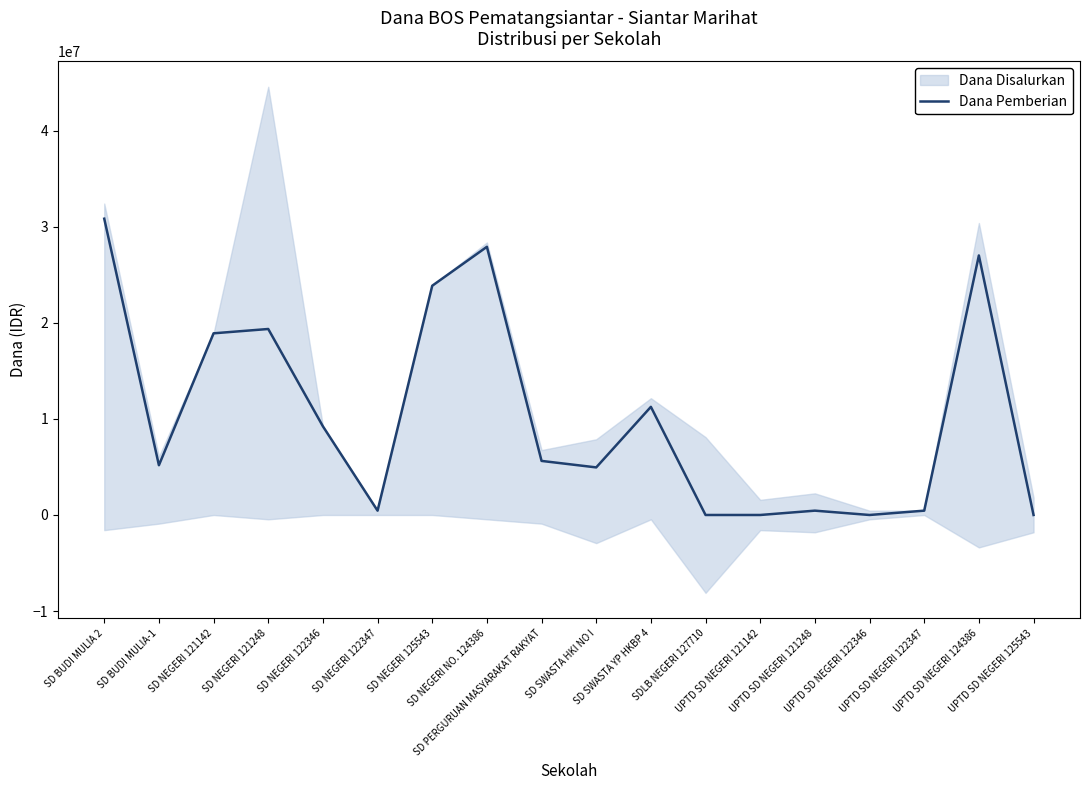

True or false: the data has more than 2 interior local peaks.

True